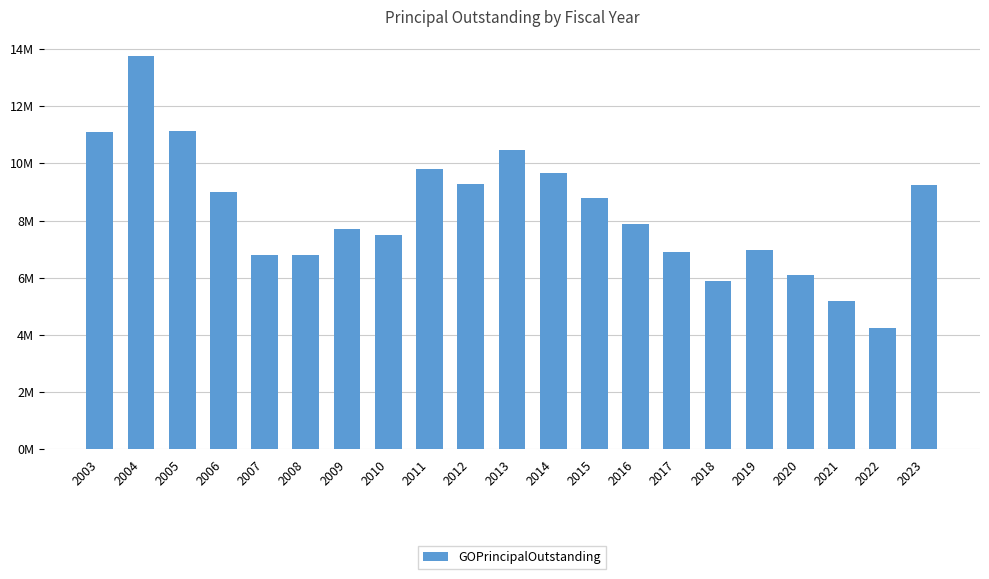

Which label corresponds to the smallest value in the chart?

2022